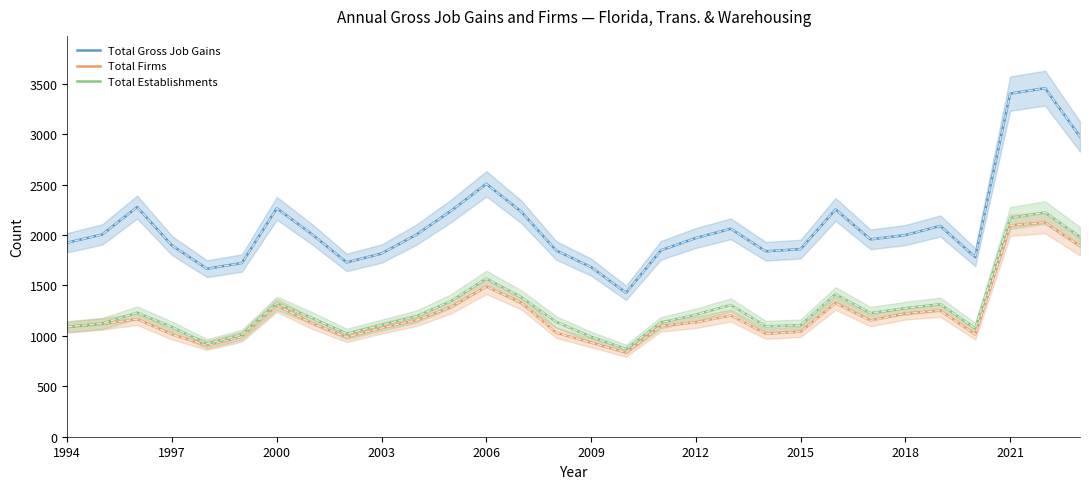

The value of Total Establishments at 2003 is 1106. True or false?

True